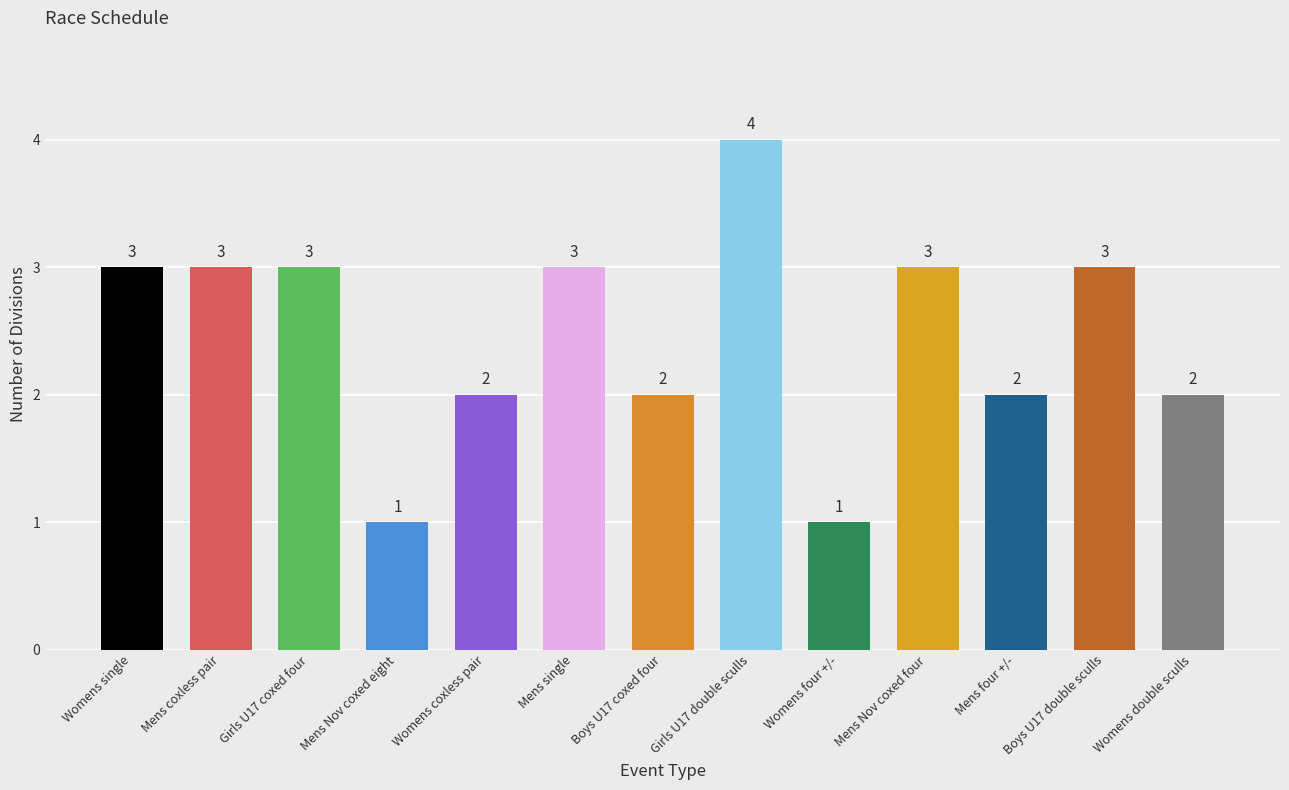

Read the value at Mens Nov coxed eight.

1